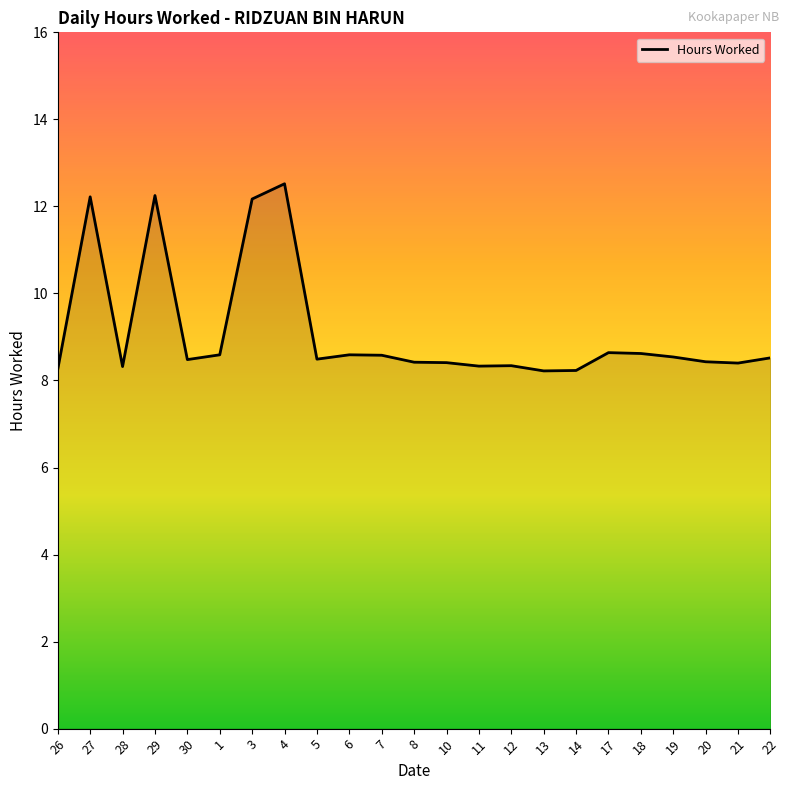

What value does the data have at 7?

8.6